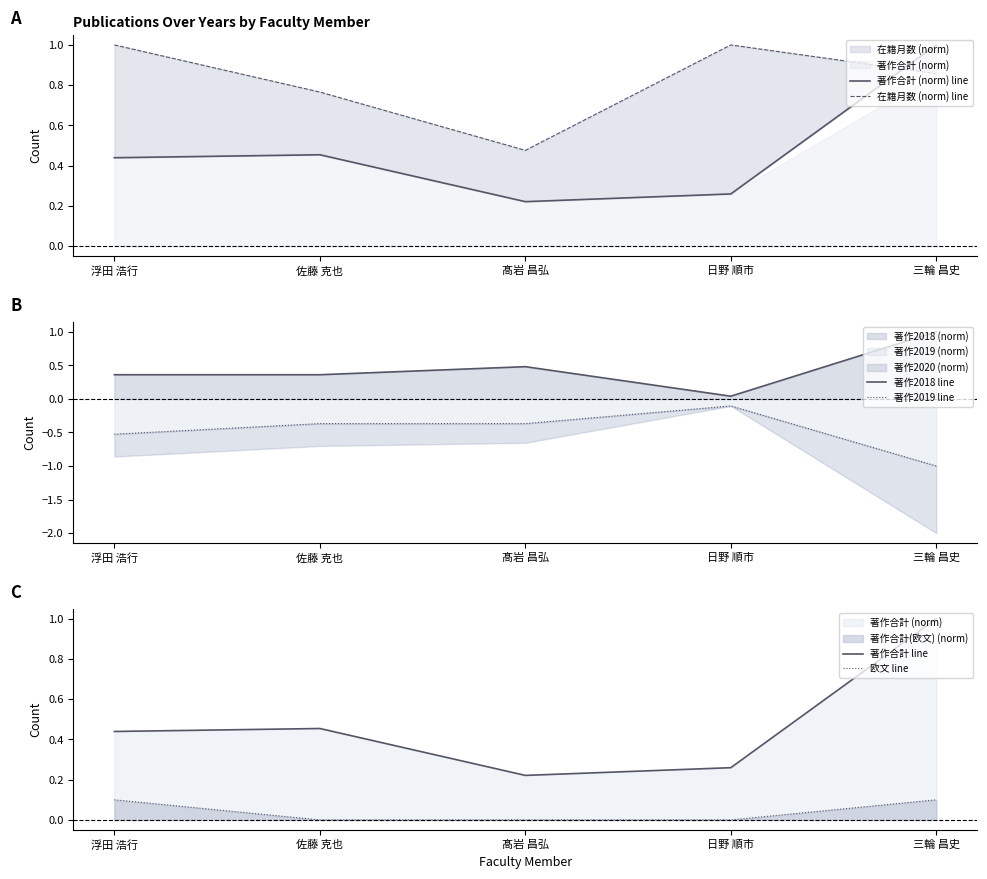

Is the value of 著作2019 line at 三輪 昌史 greater than the value of 欧文 line at 日野 順市?

No